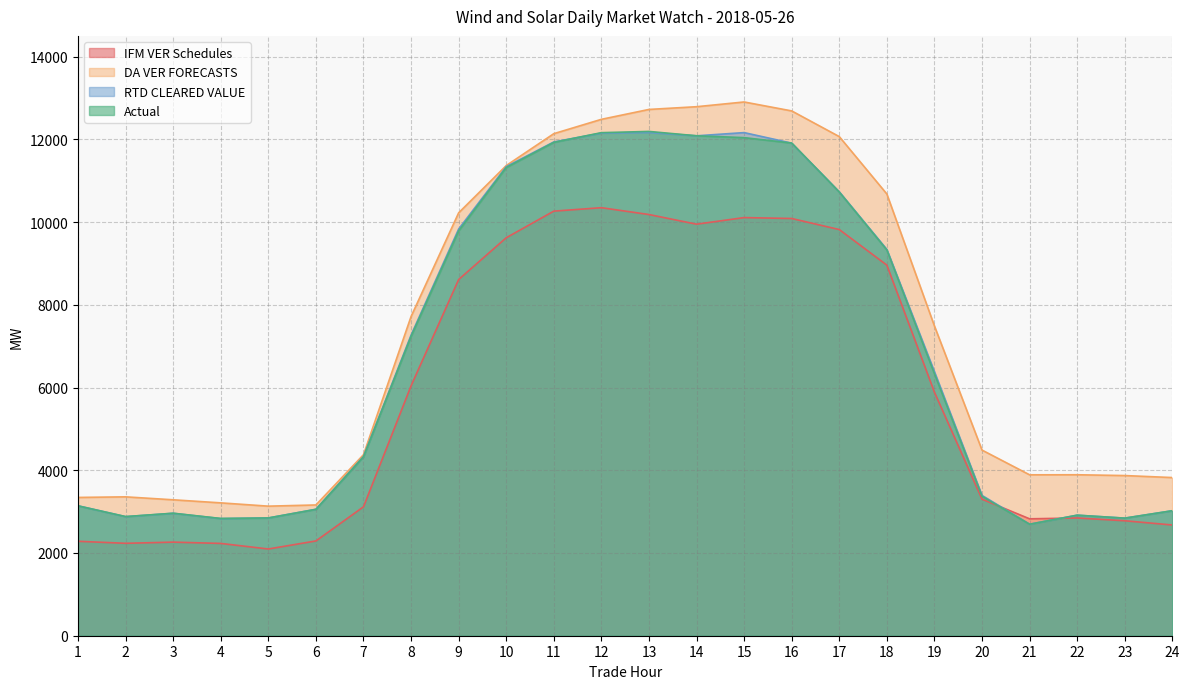

Reading left to right, what are all the values shown in this chart?

IFM VER Schedules: 2283.0	2234.1	2262.3	2231.2	2096.6	2291.0	3116.6	6040.9	8610.9	9620.2	10263.7	10346.9	10181.6	9948.0	10107.7	10085.6	9818.4	8958.2	5886.6	3300.6	2826.0	2846.1	2779.2	2676.7
DA VER FORECASTS: 3342.7	3357.0	3285.7	3211.6	3132.0	3160.9	4376.4	7716.3	10223.1	11365.1	12136.2	12482.8	12722.0	12788.0	12902.5	12686.3	12065.5	10678.0	7488.0	4487.6	3889.8	3891.0	3871.6	3823.3
RTD CLEARED VALUE: 3141.1	2878.4	2959.5	2831.7	2846.9	3057.6	4332.7	7266.9	9831.1	11339.2	11936.8	12150.1	12163.5	12084.6	12161.9	11907.5	10730.9	9337.8	6382.6	3391.8	2696.7	2913.7	2843.1	3021.4
Actual: 3139.3	2879.9	2961.2	2834.2	2846.6	3054.3	4325.5	7237.3	9786.2	11317.6	11925.9	12160.6	12190.2	12085.2	12040.2	11909.3	10725.2	9325.0	6334.3	3370.7	2694.5	2913.9	2841.9	3021.3